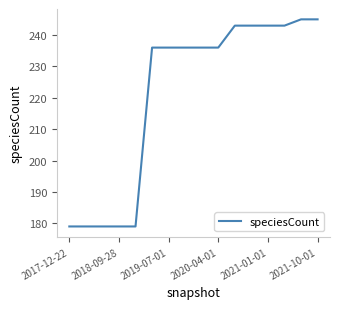

What is the difference between the maximum and minimum values?

66